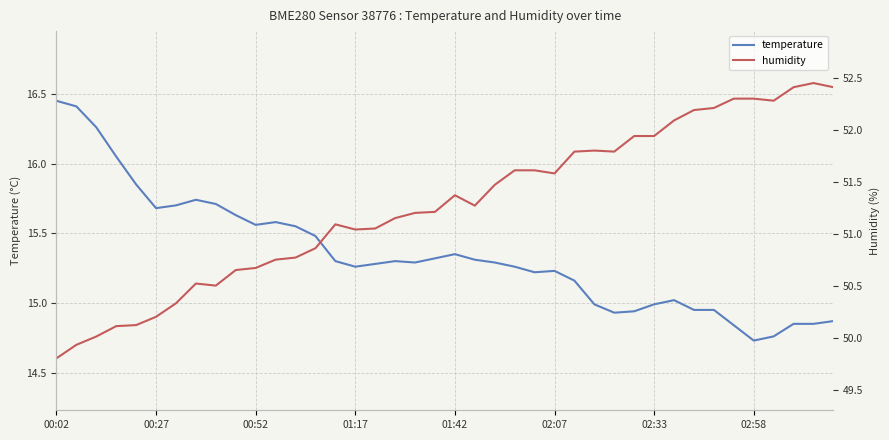

True or false: humidity and temperature cross at least once.

False